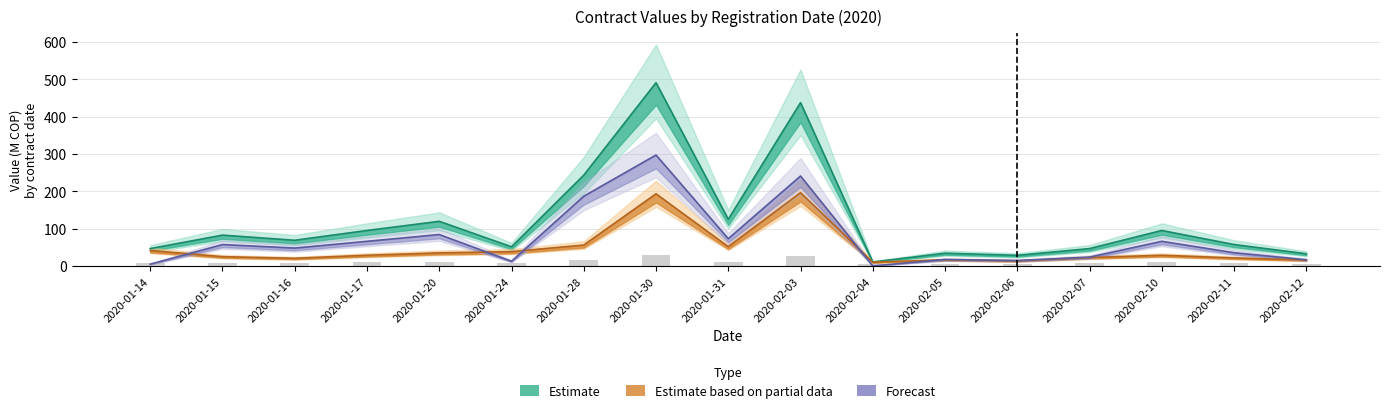

What is the value of the Forecast bar at the 4th from the left?

66.2